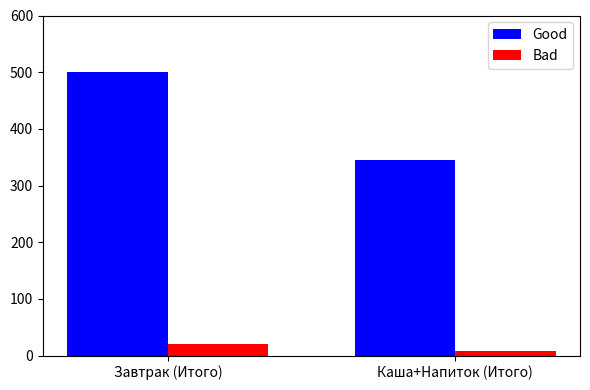

Reading left to right, transcribe all the data shown in this chart.

Good: 500	345
Bad: 21	8